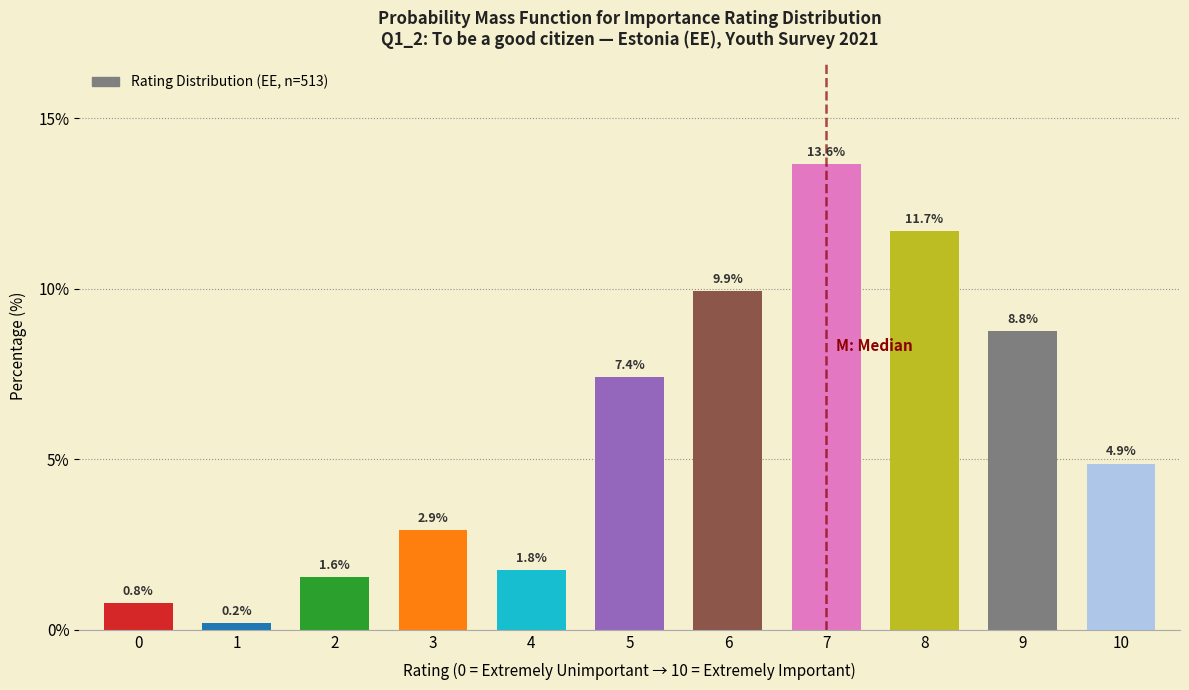

Reading right to left, list all the values displayed in this chart.

10=4.9	9=8.8	8=11.7	7=13.6	6=9.9	5=7.4	4=1.8	3=2.9	2=1.6	1=0.2	0=0.8